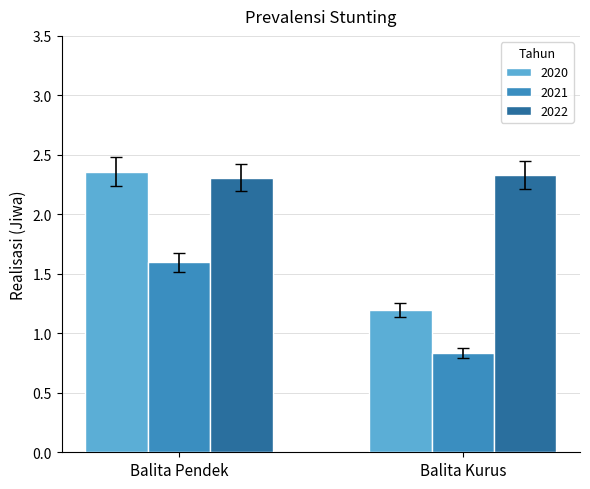

What are all the series names shown in the legend?

2020, 2021, 2022